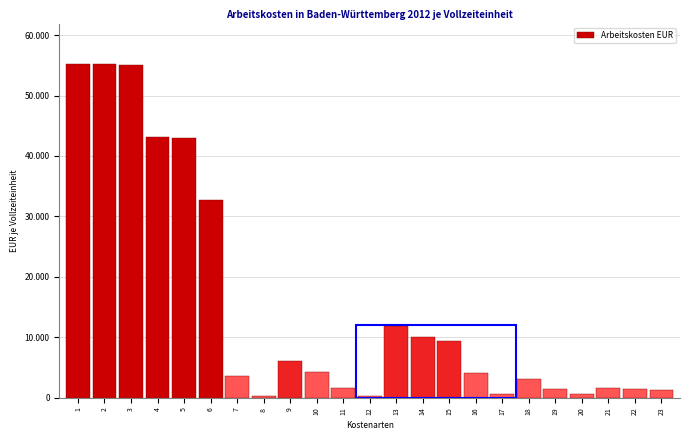

Does the chart contain any negative values?

No